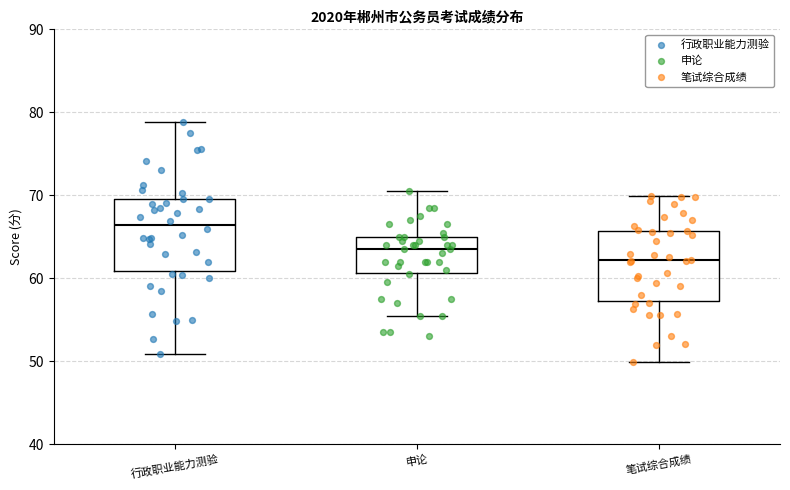

Where does the lower whisker of the box for 行政职业能力测验 end on the y-axis? The values are not printed on the chart, so give them approximately, as read against the axis.

51